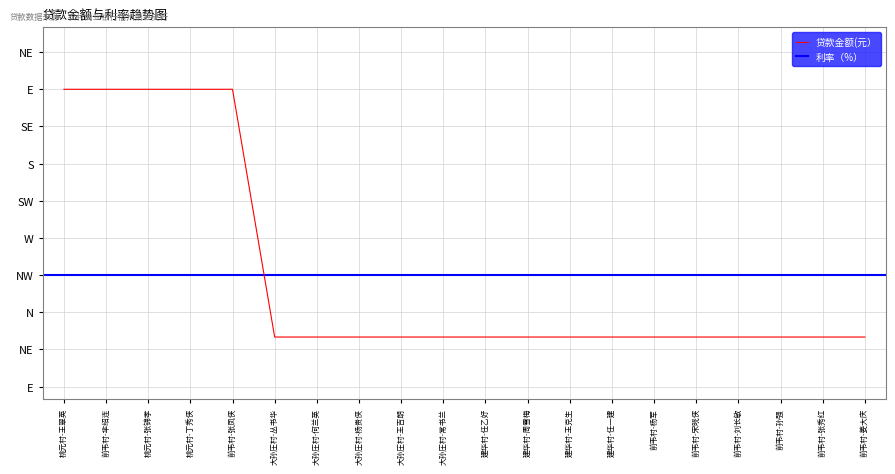

Reading right to left, extract all data points from this chart.

3	3	3	3	3	3	3	3	3	3	3	3	3	3	3	5	5	5	5	5